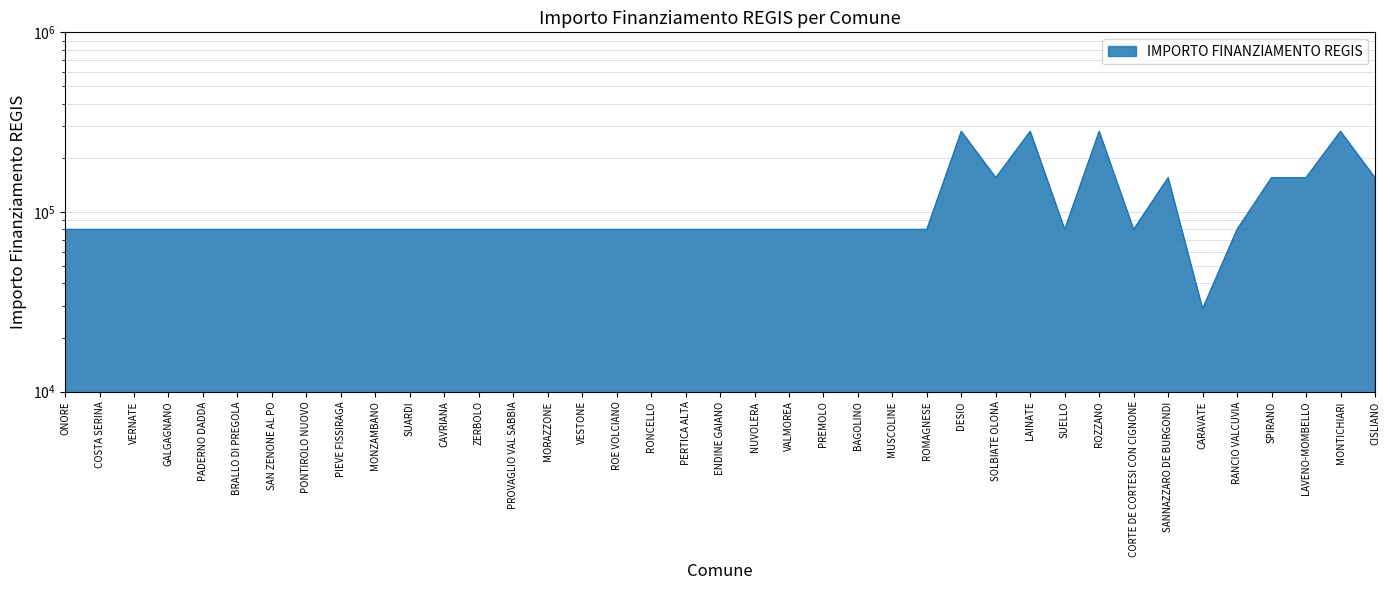

Reading right to left, transcribe all the data shown in this chart.

155234	280932	155234	155234	79922	28902	155234	79922	280932	79922	280932	155234	280932	79922	79922	79922	79922	79922	79922	79922	79922	79922	79922	79922	79922	79922	79922	79922	79922	79922	79922	79922	79922	79922	79922	79922	79922	79922	79922